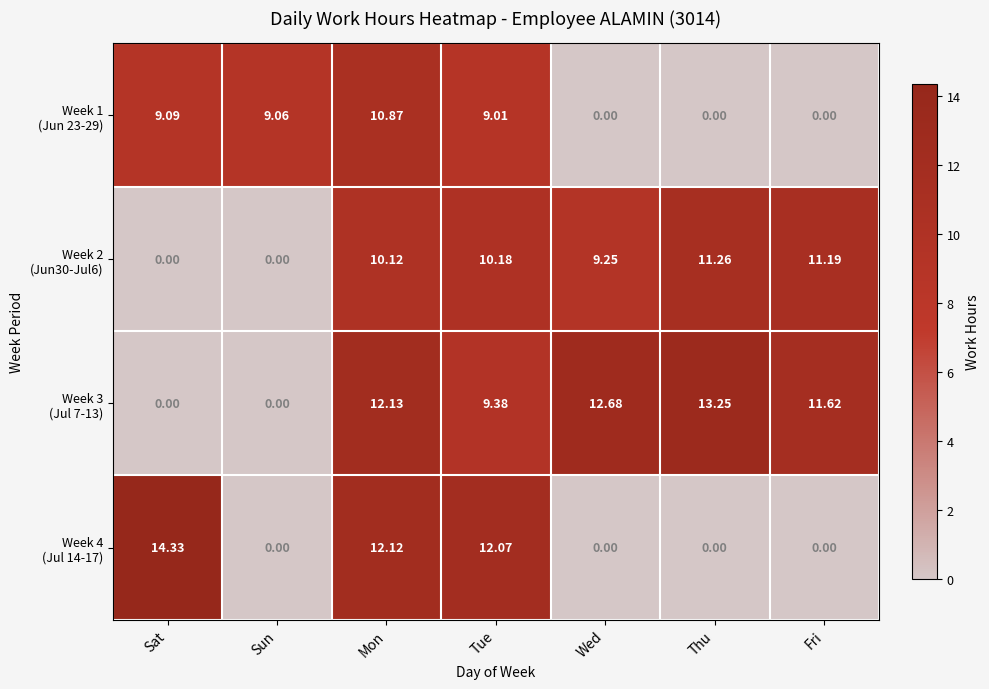

Which category has the highest value across all series?

Sat